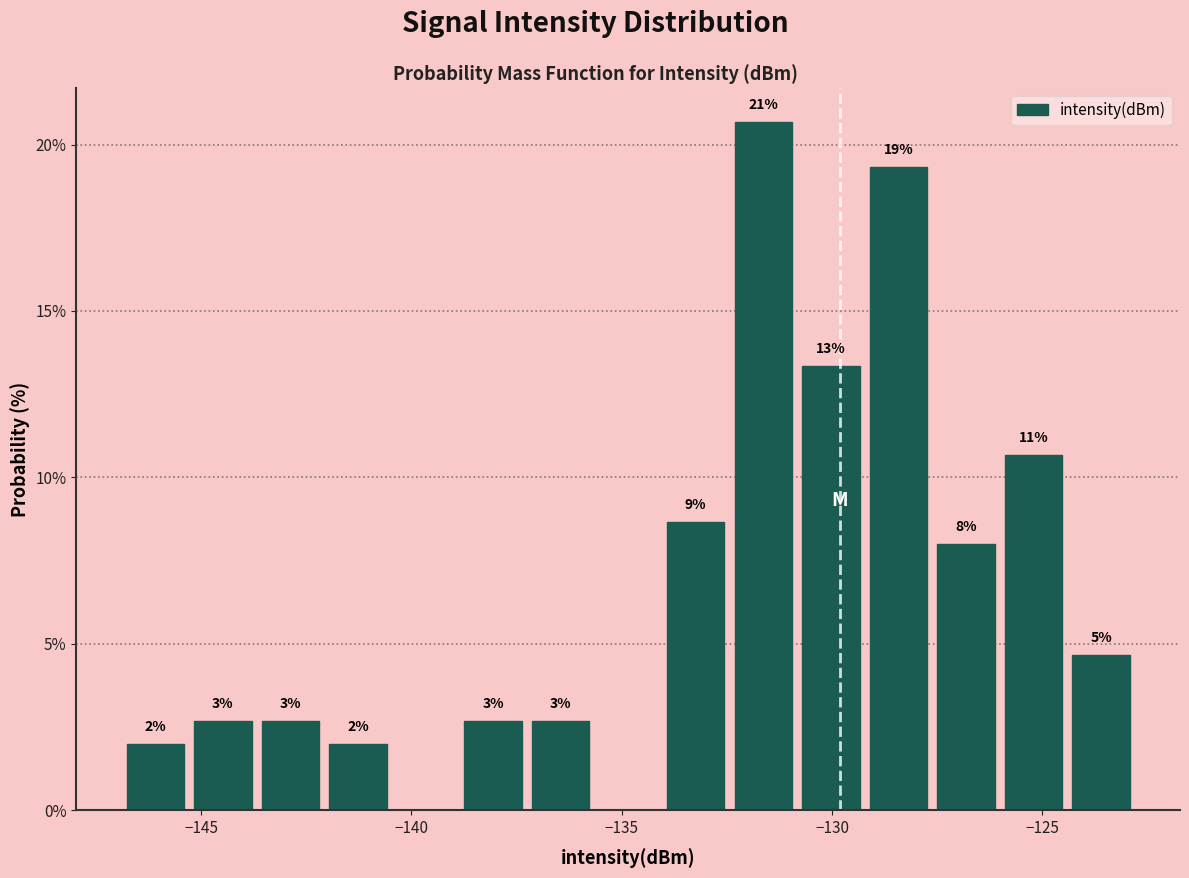

Read against the x-axis, roughly where is the centre of the tallest bar?

-131.5